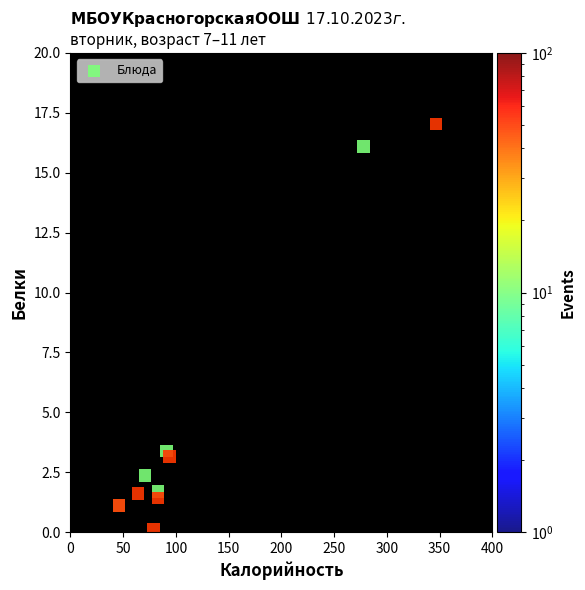

What Y value in the scatter plot is closest to 8?

3.4